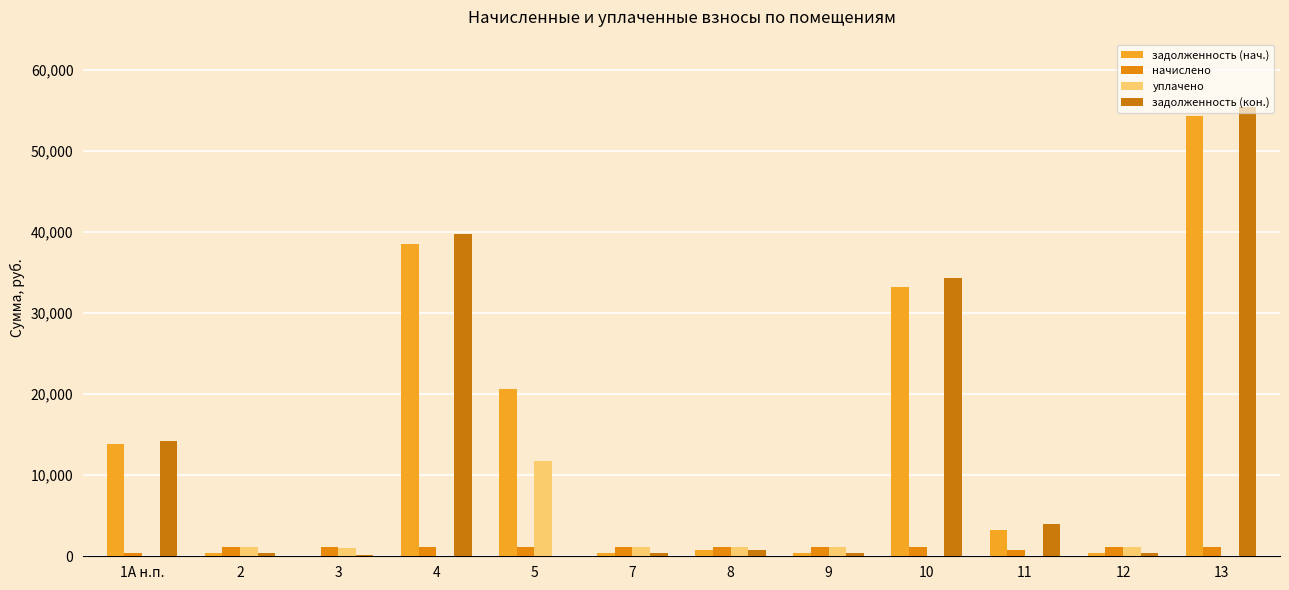

Between 3 and 12, which series saw the biggest shift?

задолженность (нач.)